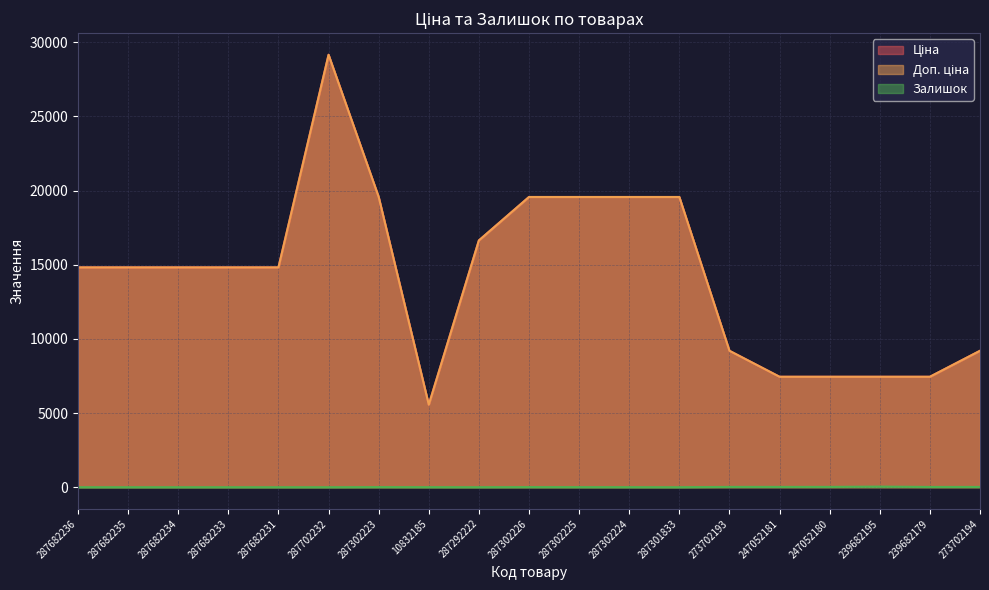

Reading left to right, transcribe all the data shown in this chart.

Ціна: 14817.6	14817.6	14817.6	14817.6	14817.6	29152.3	19564.9	5560.3	16636.8	19564.9	19564.9	19564.9	19564.9	9196.3	7444.6	7444.6	7444.6	7444.6	9196.3
Доп. ціна: 14817.6	14817.6	14817.6	14817.6	14817.6	29152.3	19564.9	5560.3	16636.8	19564.9	19564.9	19564.9	19564.9	9196.3	7444.6	7444.6	7444.6	7444.6	9196.3
Залишок: 0.0	0.0	0.0	0.0	0.0	0.0	7.0	3.0	1.0	7.0	5.0	3.0	0.0	20.0	20.0	21.0	40.0	17.0	18.0